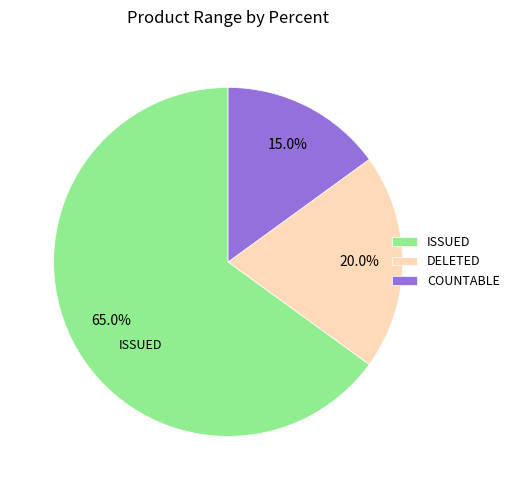

To the nearest percent, what is the difference between the ISSUED and DELETED slice percentages?

45%